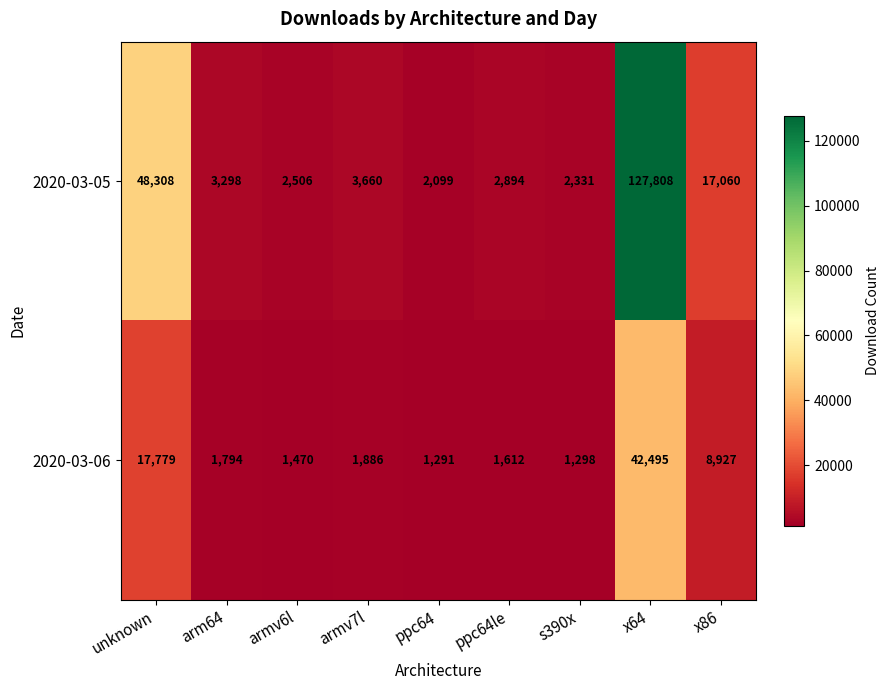

Where does the 2020-03-06 series first go above 1794?

unknown